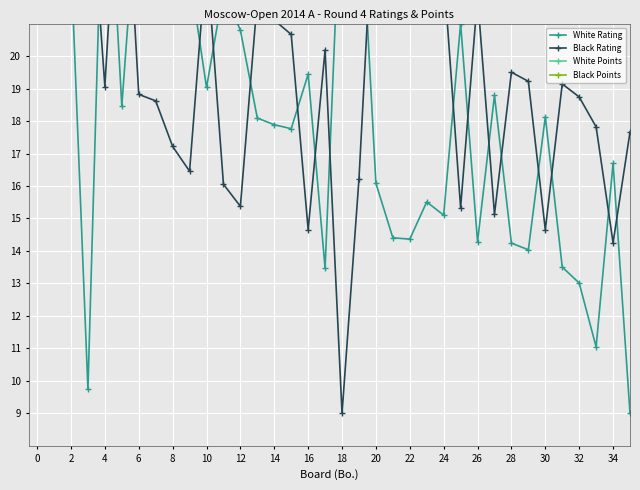

Rank the series at 30 from highest to lowest value.

White Points, Black Points, White Rating, Black Rating